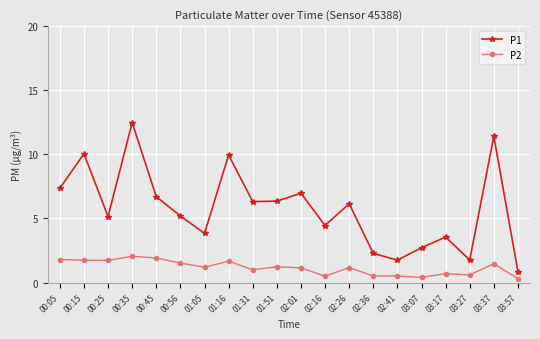

Between 00:15 and 02:41, which series saw the biggest shift?

P1